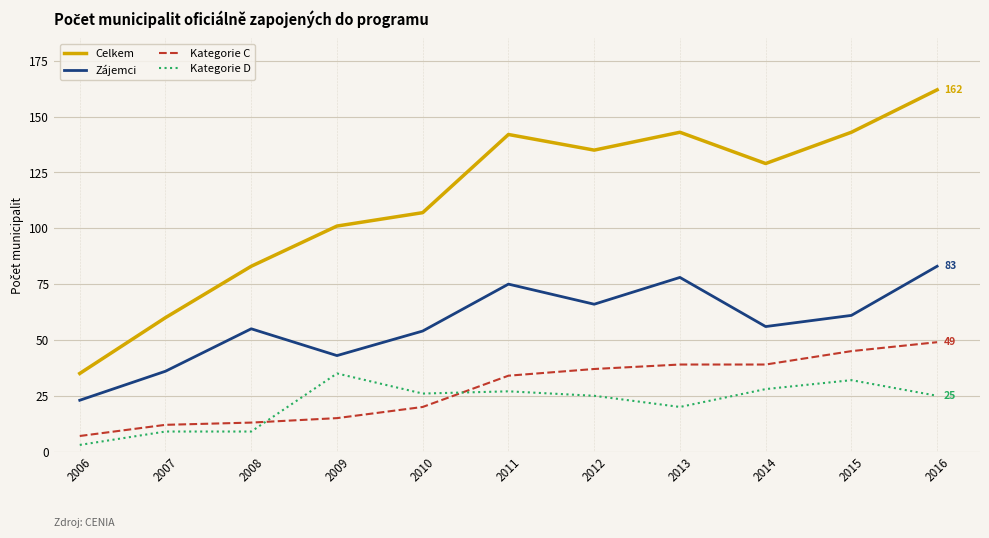

Reading right to left, extract all data points from this chart.

Celkem: 162	143	129	143	135	142	107	101	83	60	35
Zájemci: 83	61	56	78	66	75	54	43	55	36	23
Kategorie C: 49	45	39	39	37	34	20	15	13	12	7
Kategorie D: 25	32	28	20	25	27	26	35	9	9	3